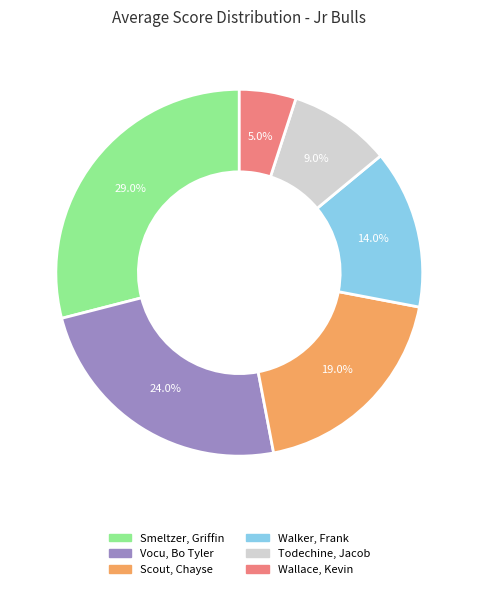

Which category has the biggest portion of the pie?

Smeltzer, Griffin